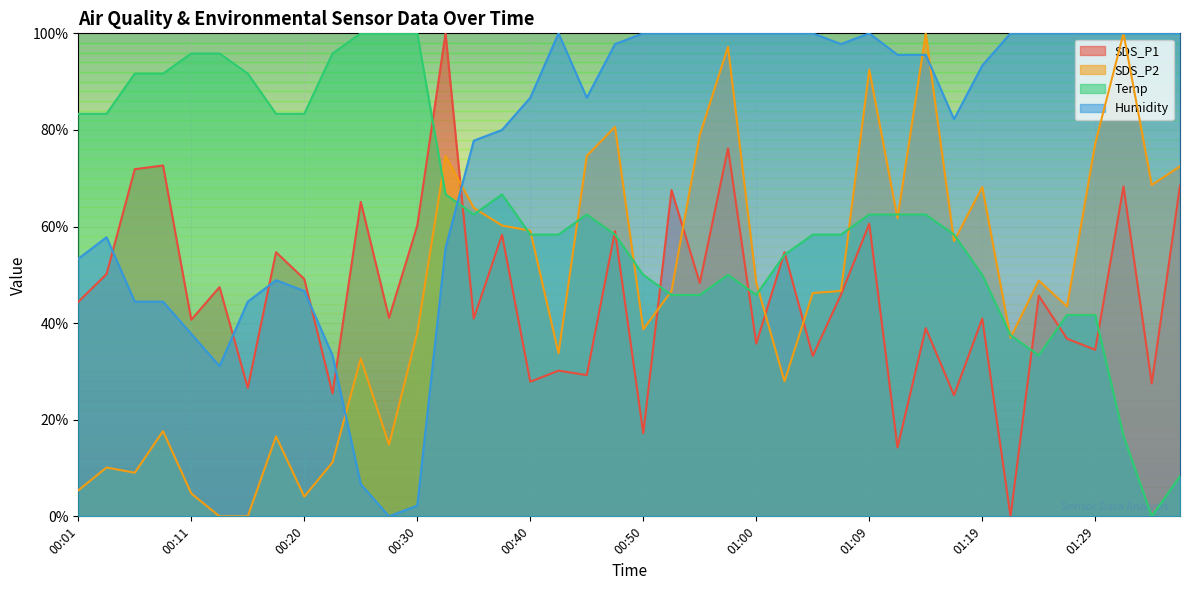

What are all the series names shown in the legend?

SDS_P1, SDS_P2, Temp, Humidity